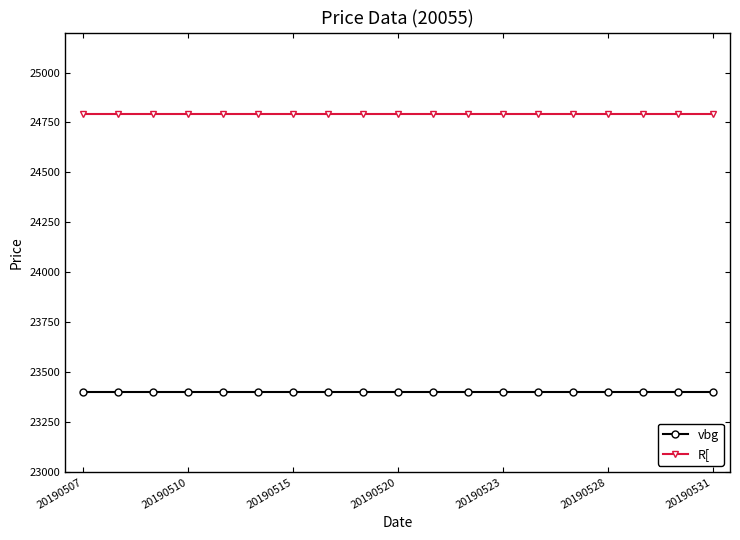

What is the value of the R[ point at the 17th from the left?

24790